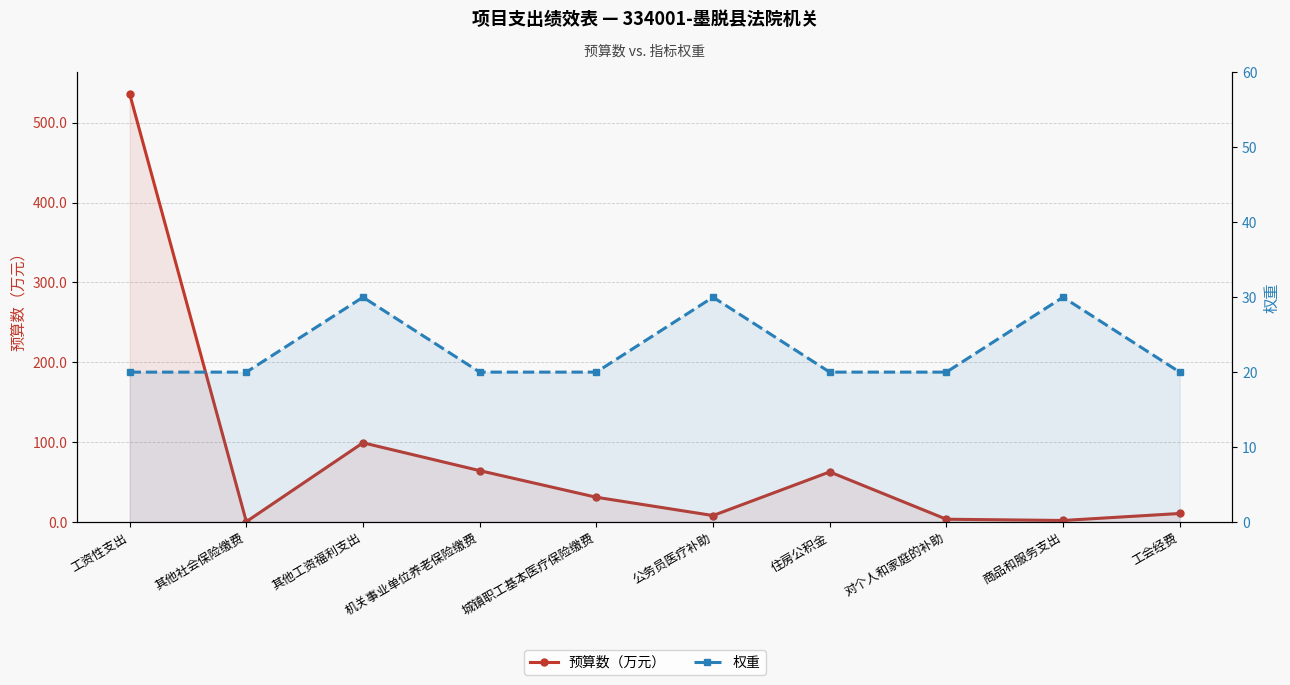

At which category does 预算数（万元） reach its first local valley?

其他社会保险缴费